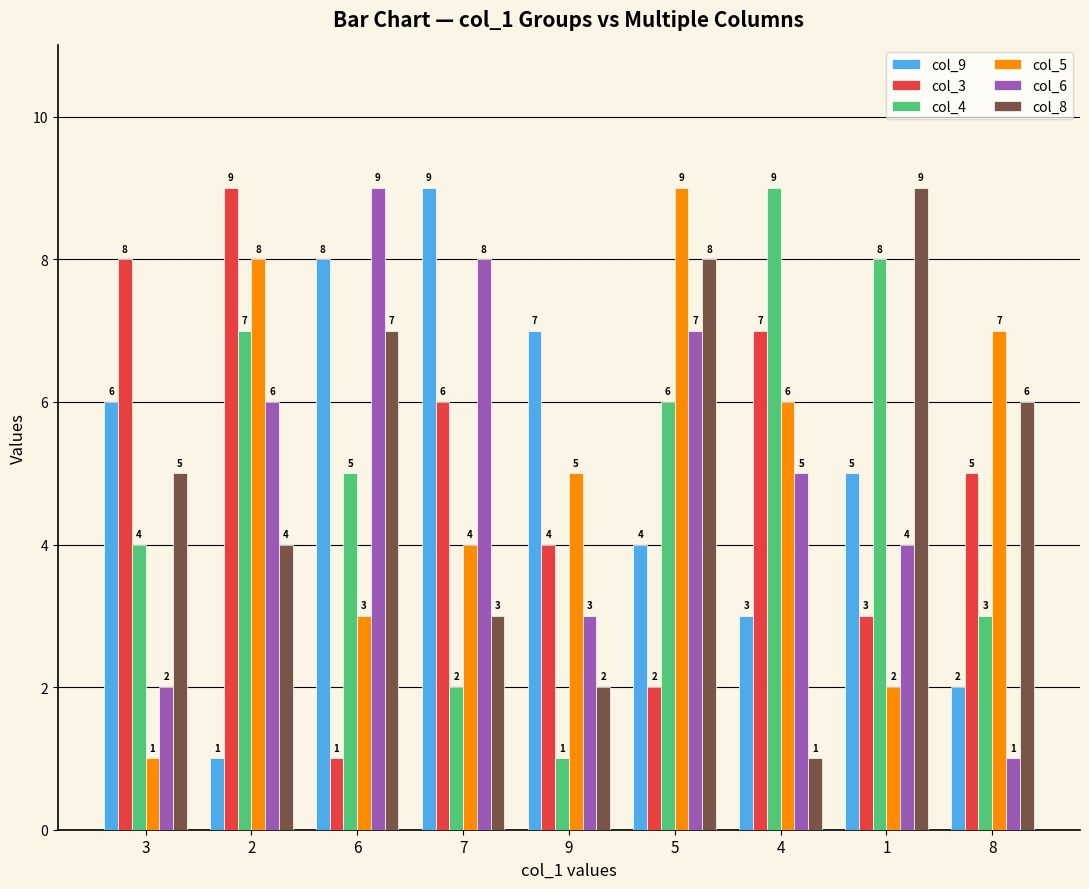

What is the label of the 3rd bar from the left?

6